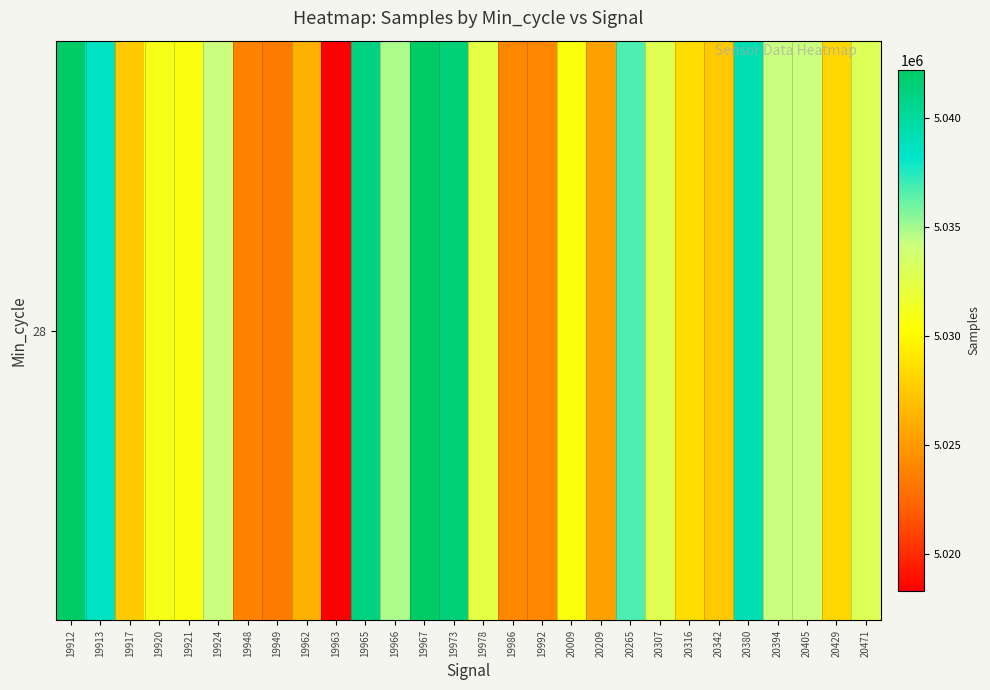

What is the average value?

5031674